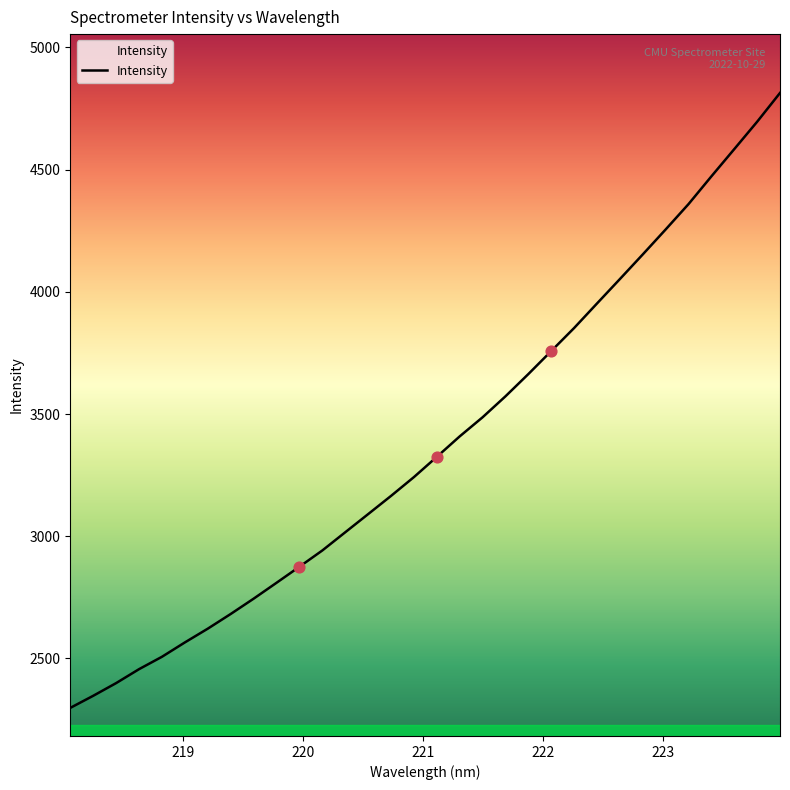

What is the maximum value shown in the chart?

4813.4